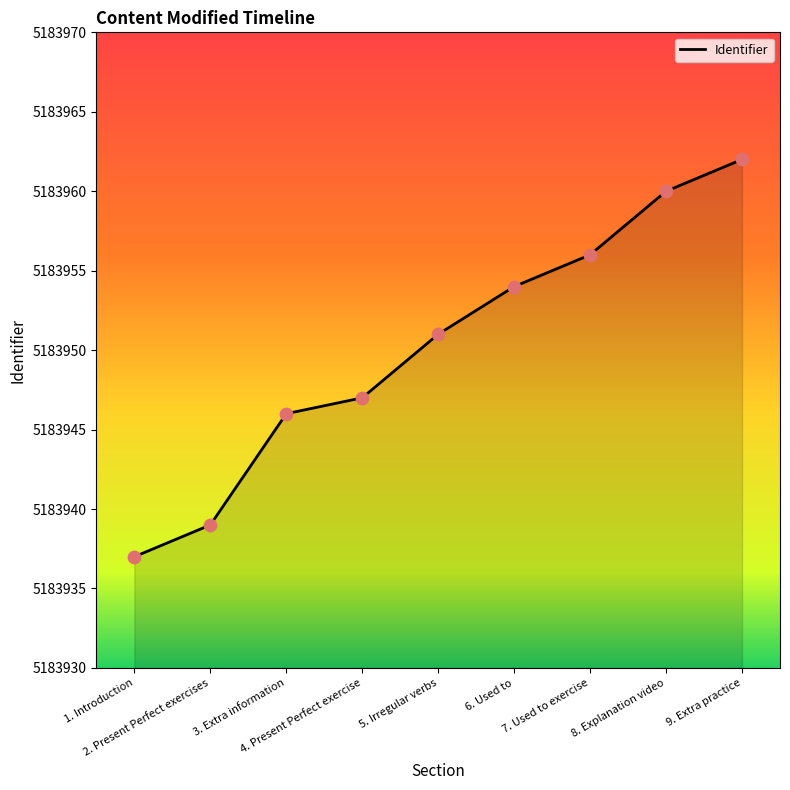

What is the change in value from 3. Extra information to 4. Present Perfect exercise?

+1